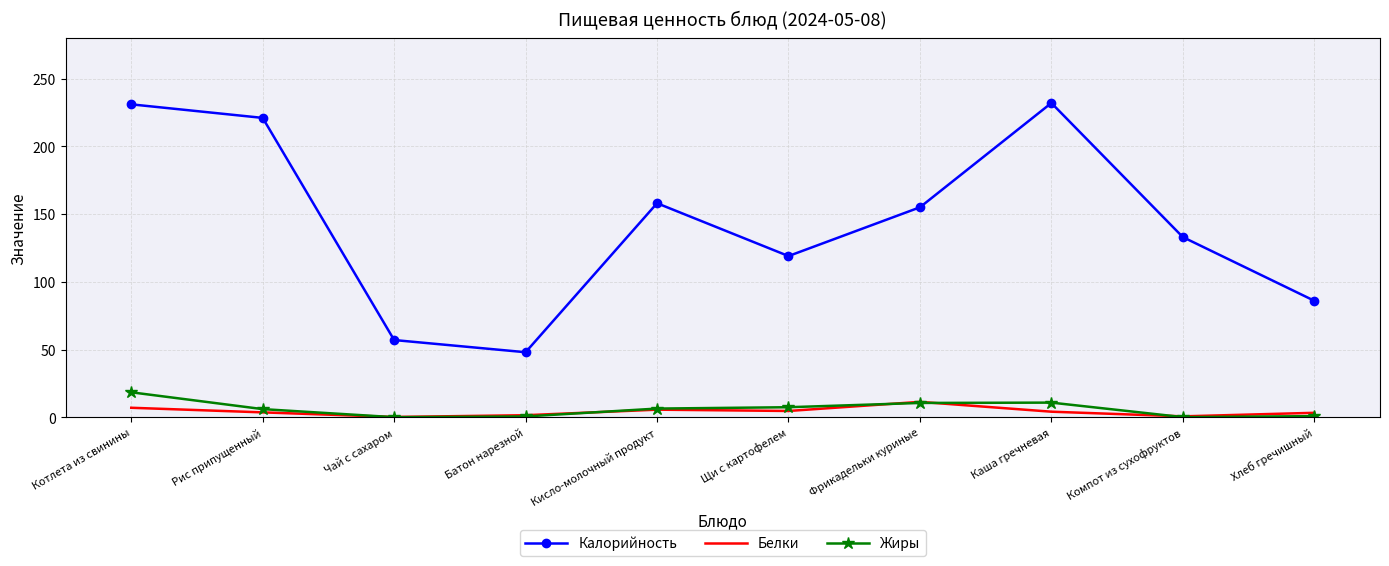

Which series has the widest spread of values?

Калорийность